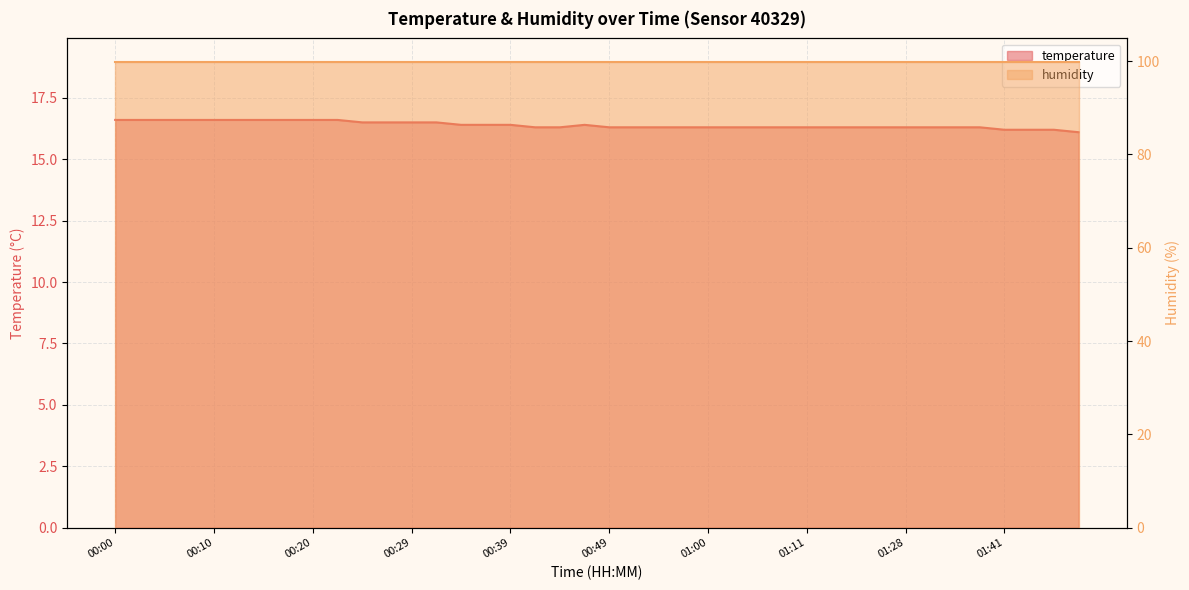

The value at 00:49 is 24.4. True or false?

False